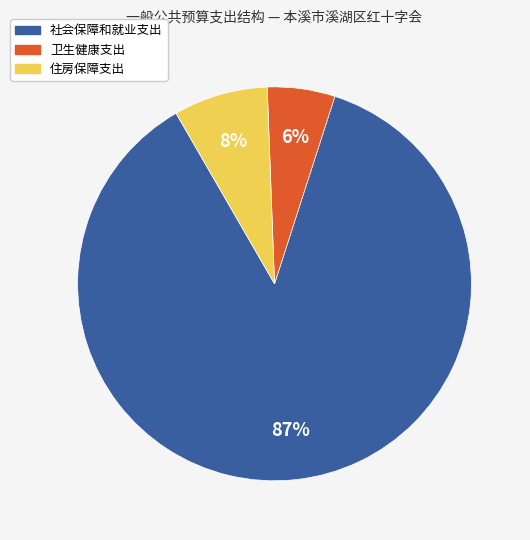

Rank the categories by value from highest to lowest.

社会保障和就业支出, 住房保障支出, 卫生健康支出